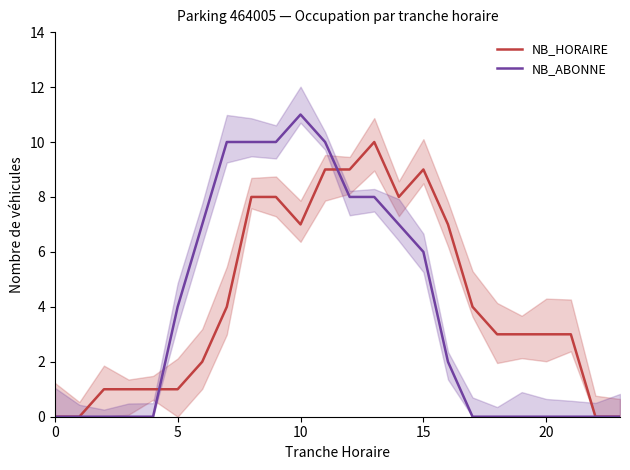

True or false: NB_HORAIRE has more than 2 interior local peaks.

False